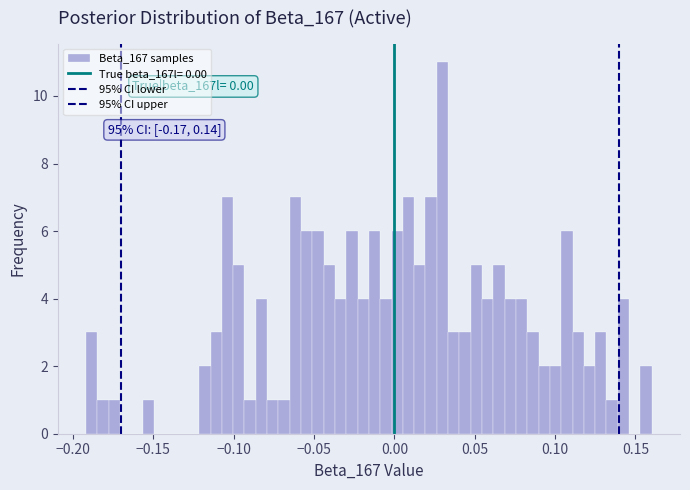

Around what value on the x-axis is the tallest bar? Give the approximate position of its centre, as read against the axis.

0.030